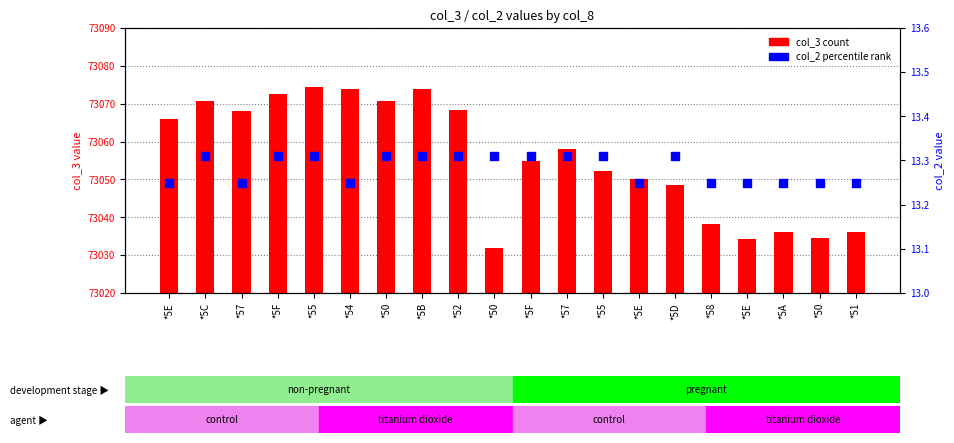

What are all the series names shown in the legend?

col_3 (count), col_2 (percentile rank)